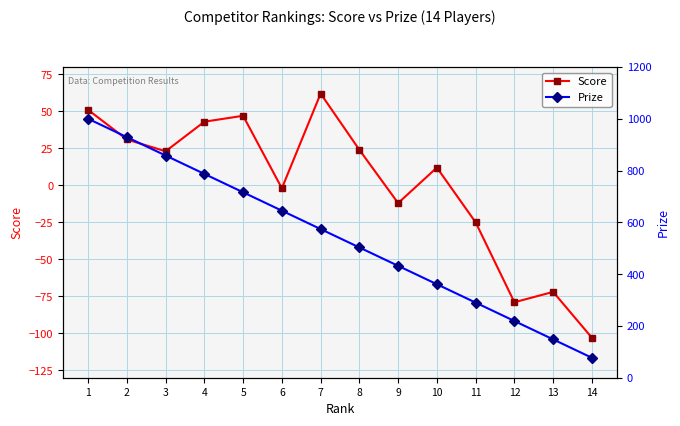

How many distinct data groups are displayed?

2